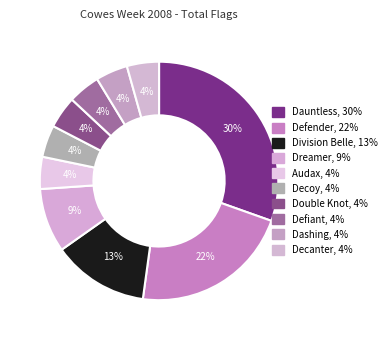

How many slices are in this pie chart?

10